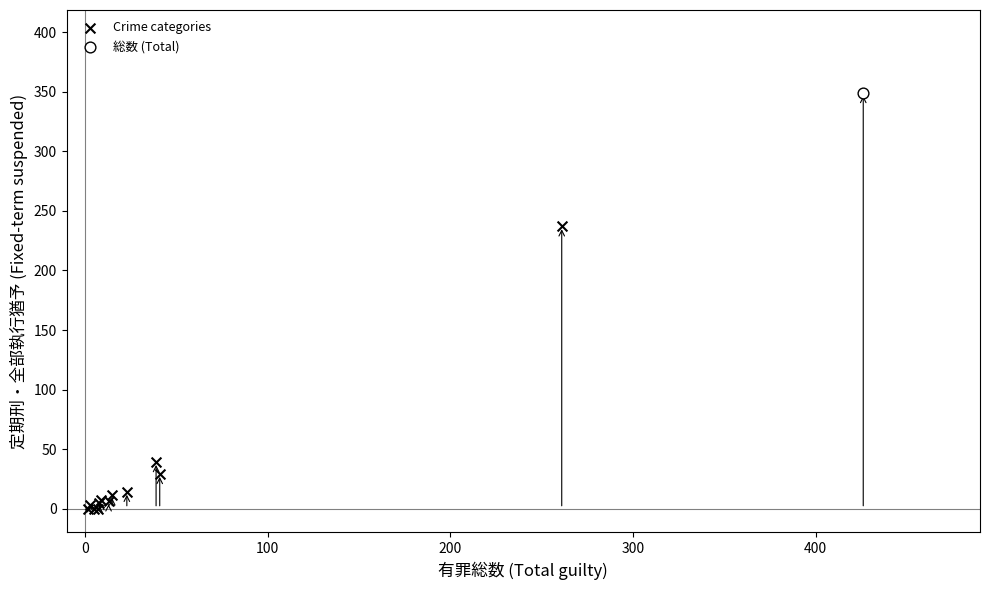

What are all the series names shown in the legend?

Crime categories, 総数 (Total)